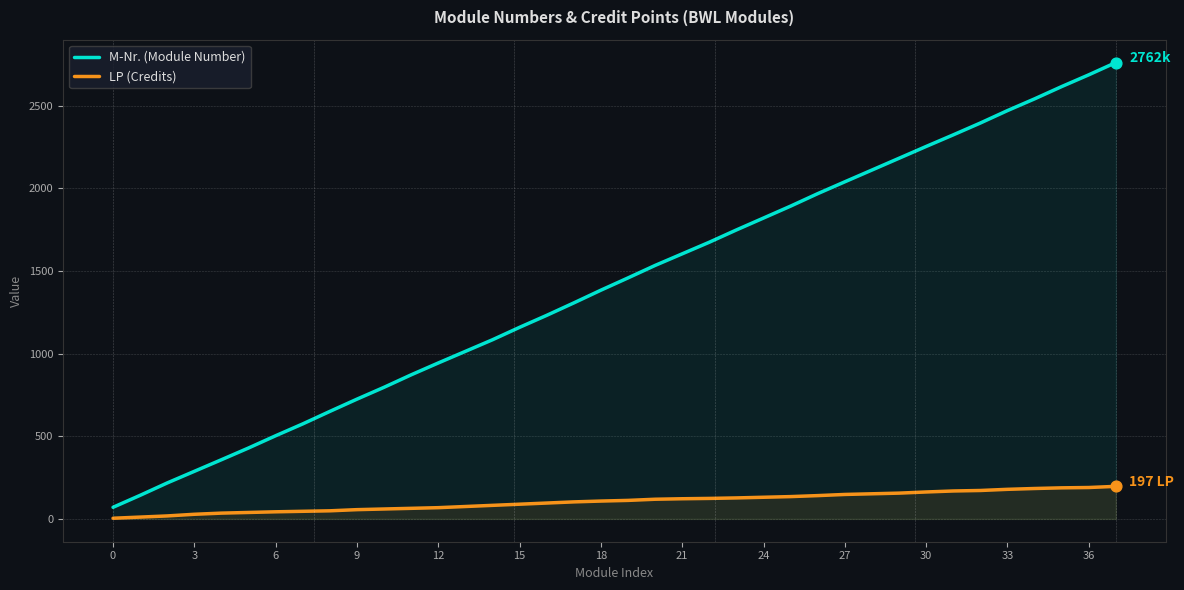

Which series has the largest Y range (max minus min)?

M-Nr. (Module Number)